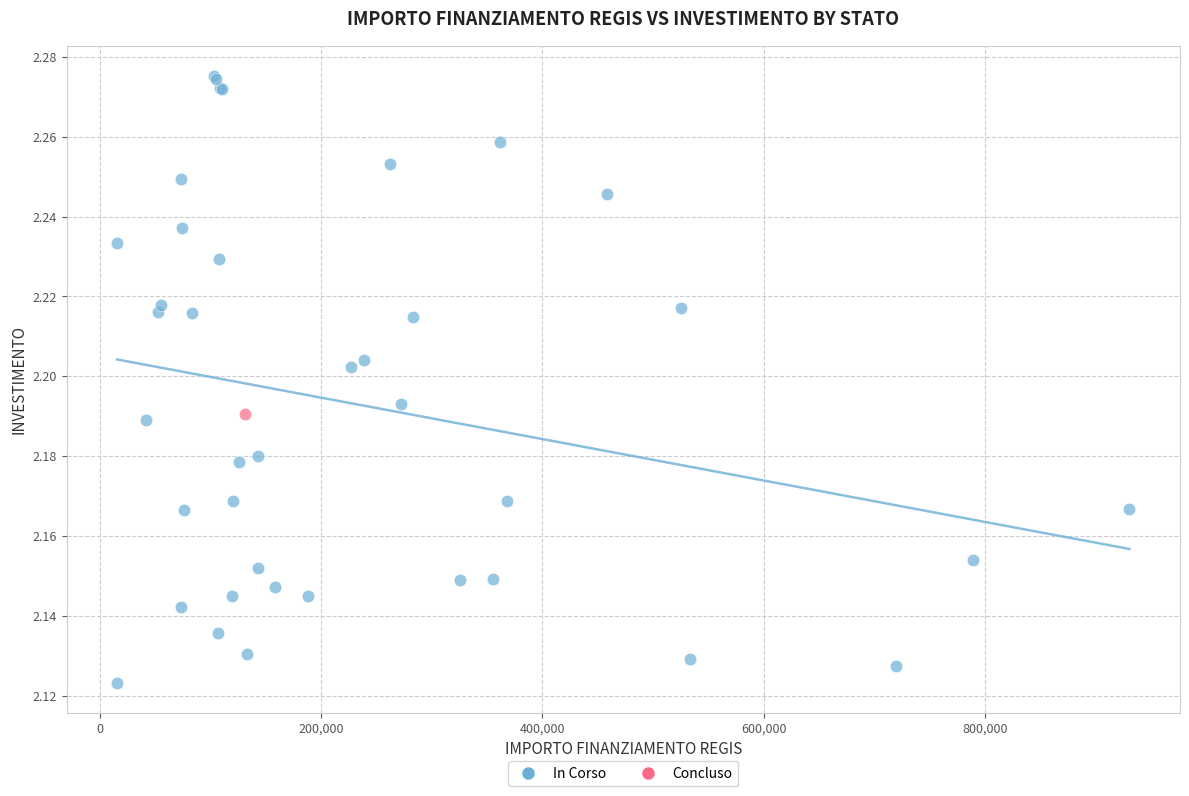

What are all the series names shown in the legend?

In Corso, Concluso